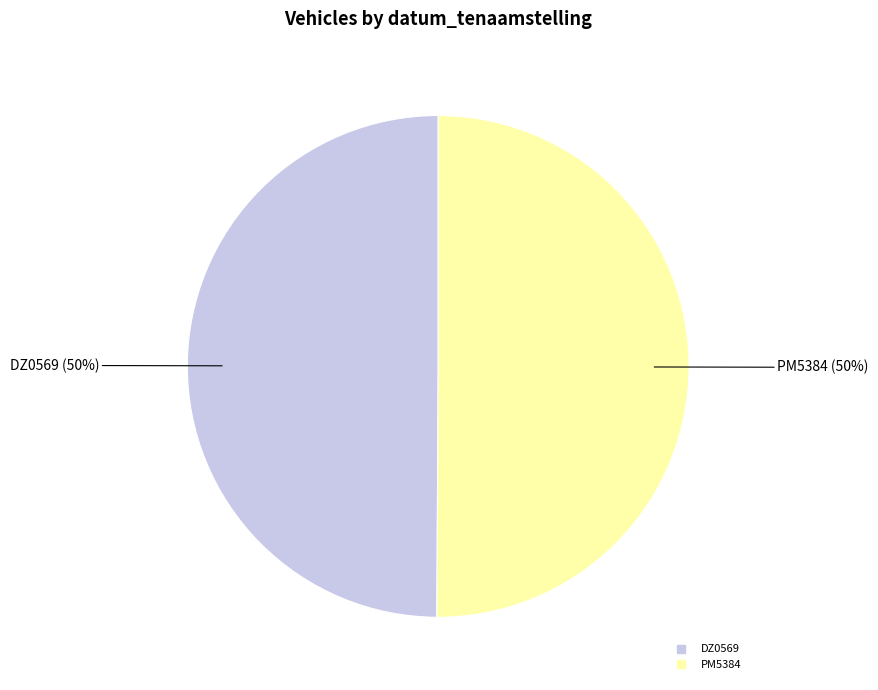

To the nearest percent, what portion does PM5384 represent?

50%